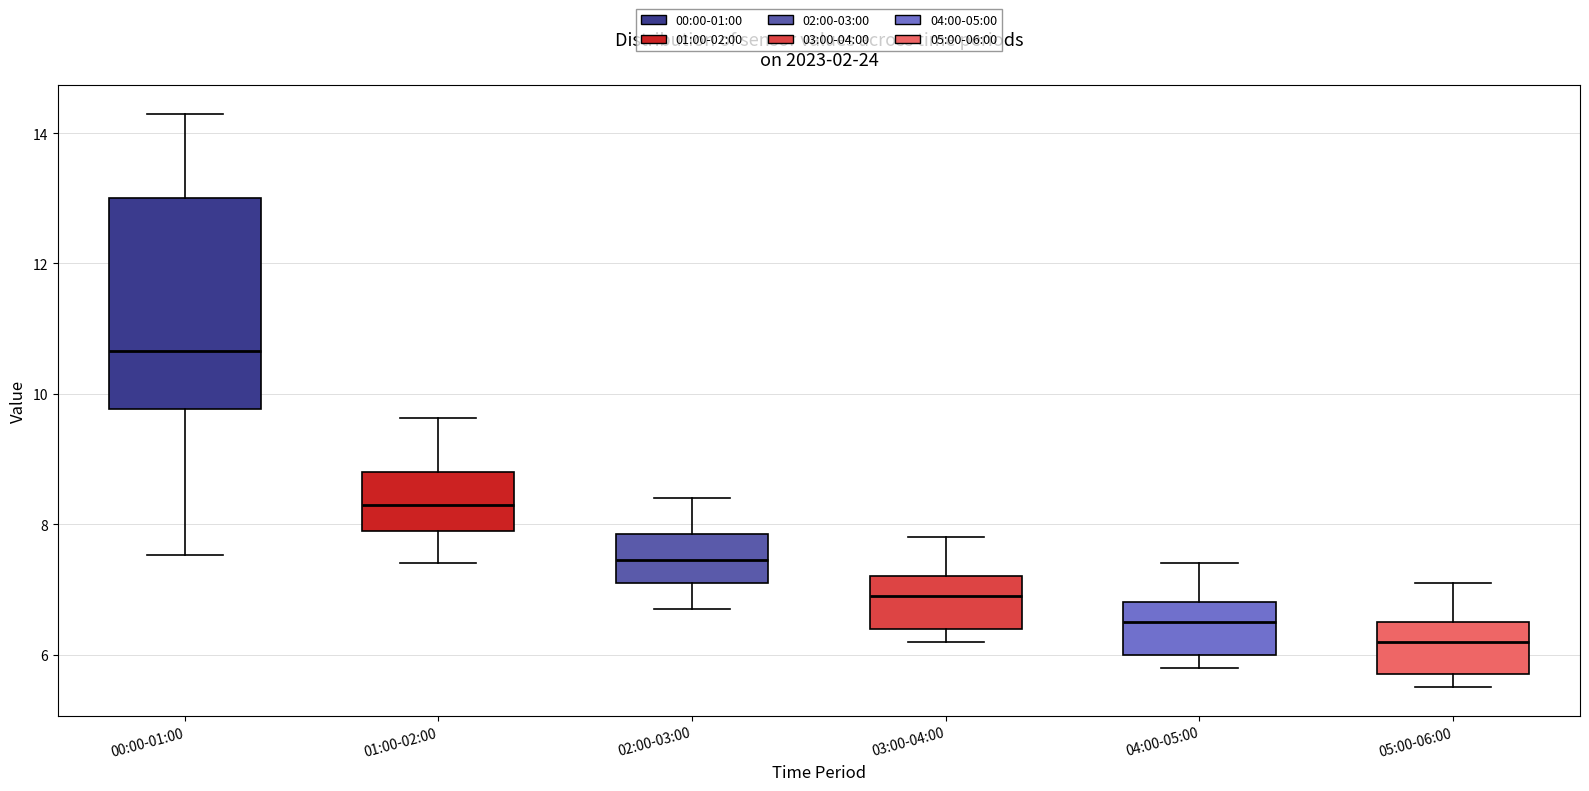

Which box is the tallest, from its lower edge to its upper edge?

00:00-01:00